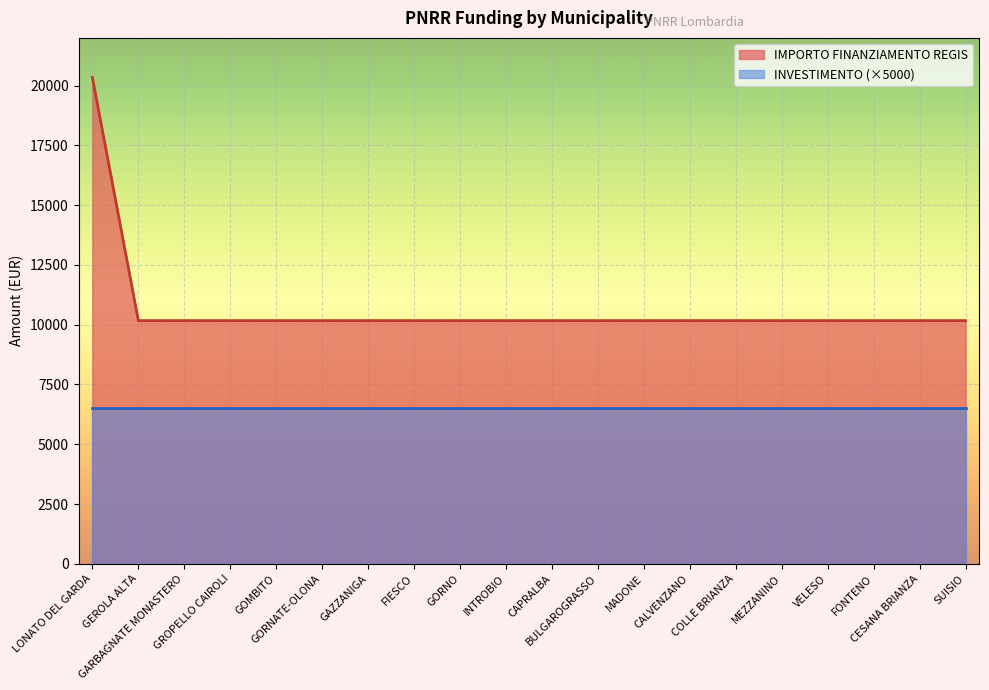

Rank the categories by value from highest to lowest.

LONATO DEL GARDA, GEROLA ALTA, GARBAGNATE MONASTERO, GROPELLO CAIROLI, GOMBITO, GORNATE-OLONA, GAZZANIGA, FIESCO, GORNO, INTROBIO, CAPRALBA, BULGAROGRASSO, MADONE, CALVENZANO, COLLE BRIANZA, MEZZANINO, VELESO, FONTENO, CESANA BRIANZA, SUISIO